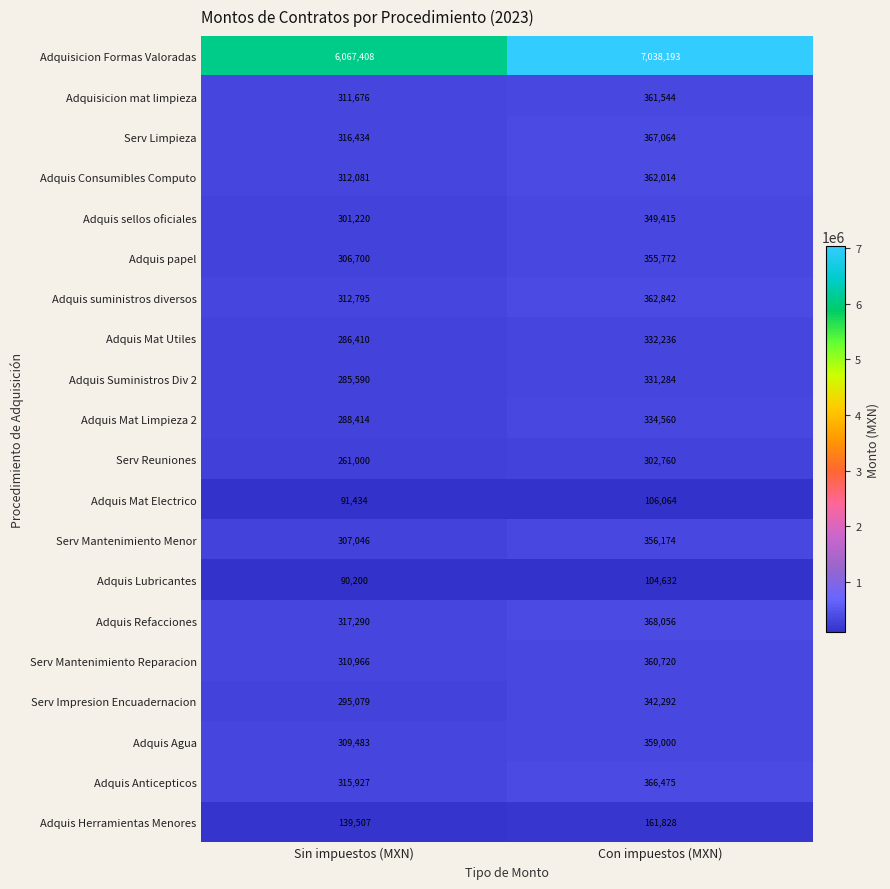

What is the greatest value displayed?

7038193